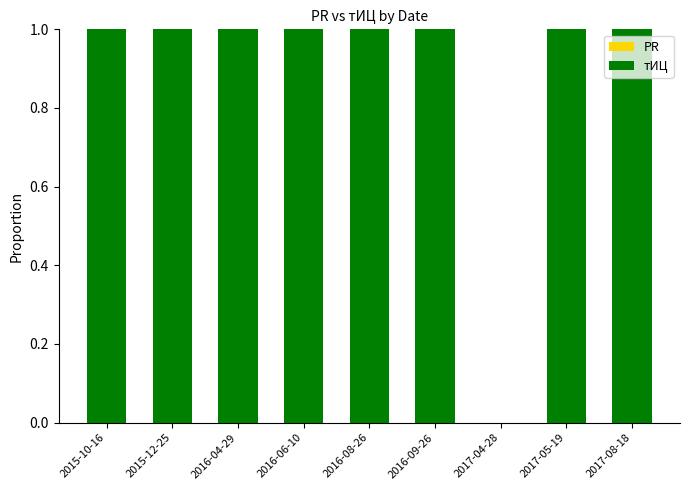

Approximately how many times larger is the value at 2015-10-16 compared to 2016-09-26?

1.0